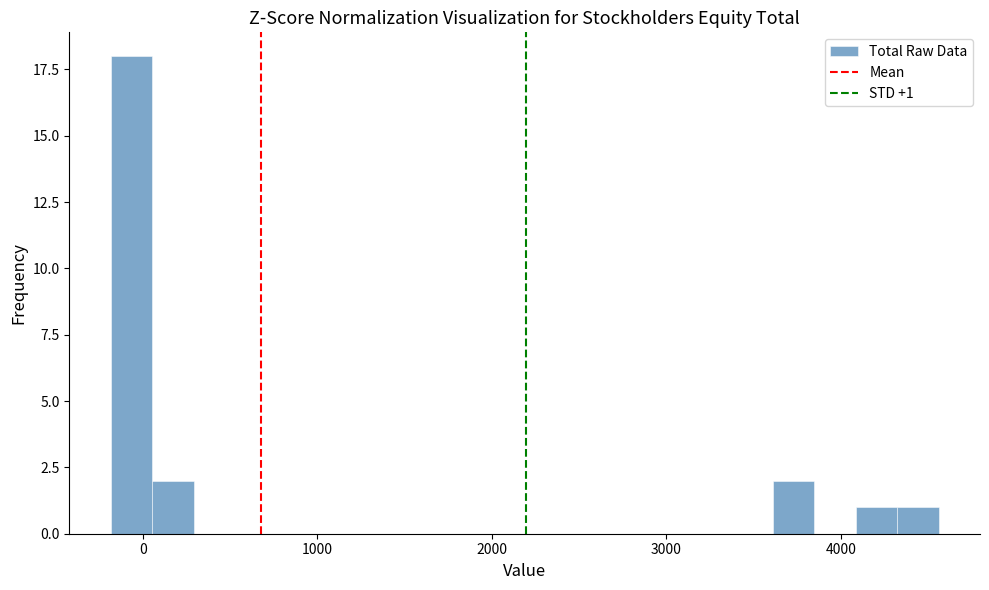

Around what value on the x-axis is the tallest bar? Give the approximate position of its centre, as read against the axis.

-100